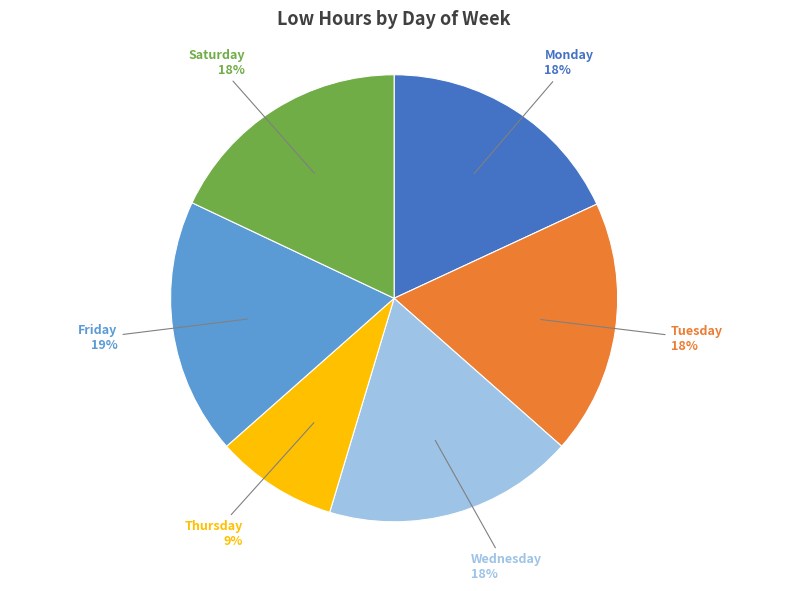

What is the smallest slice in the pie chart?

Thursday